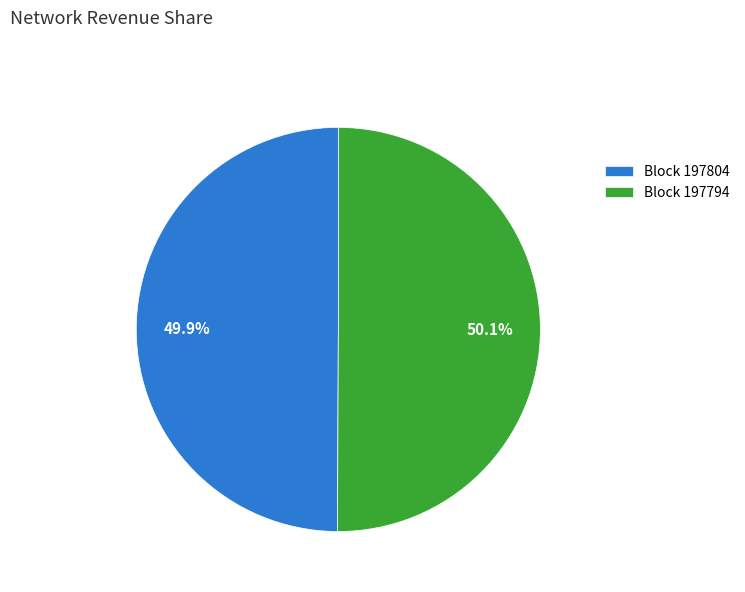

To the nearest percent, what is the average slice percentage?

50%